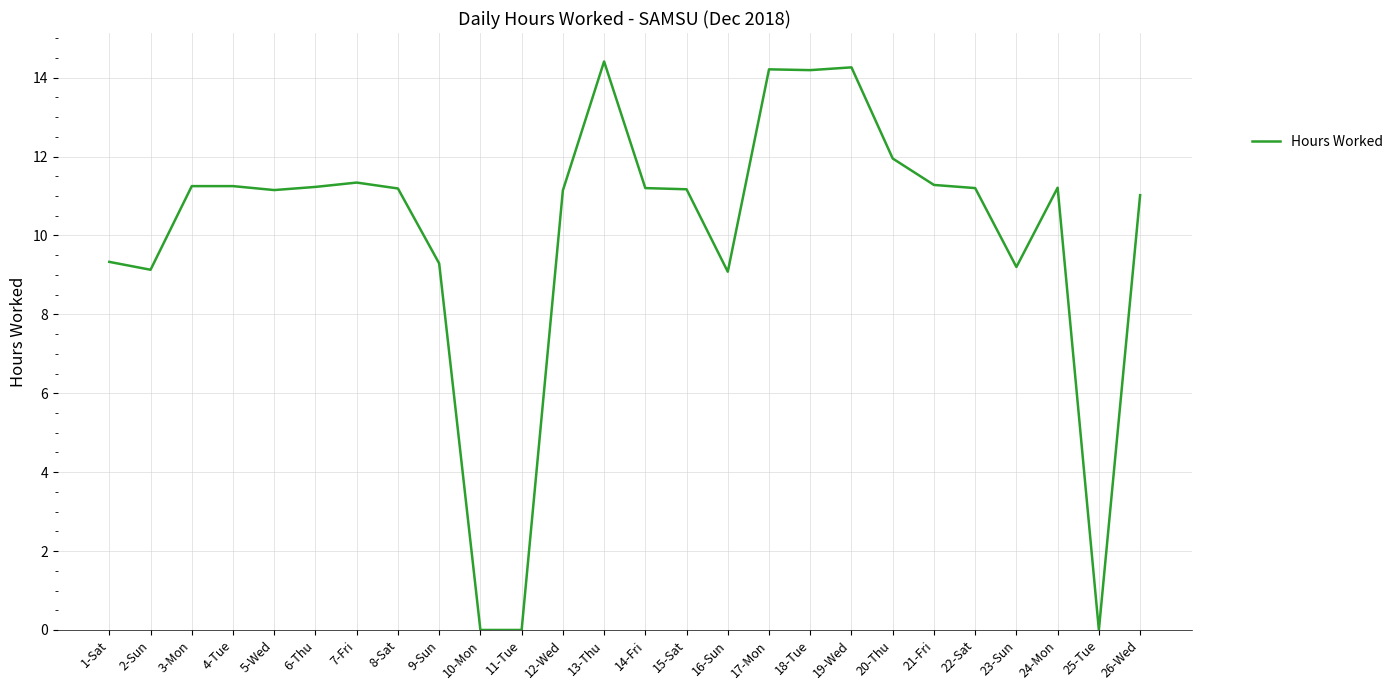

Approximately how many times larger is the value at 5-Wed compared to 16-Sun?

1.2